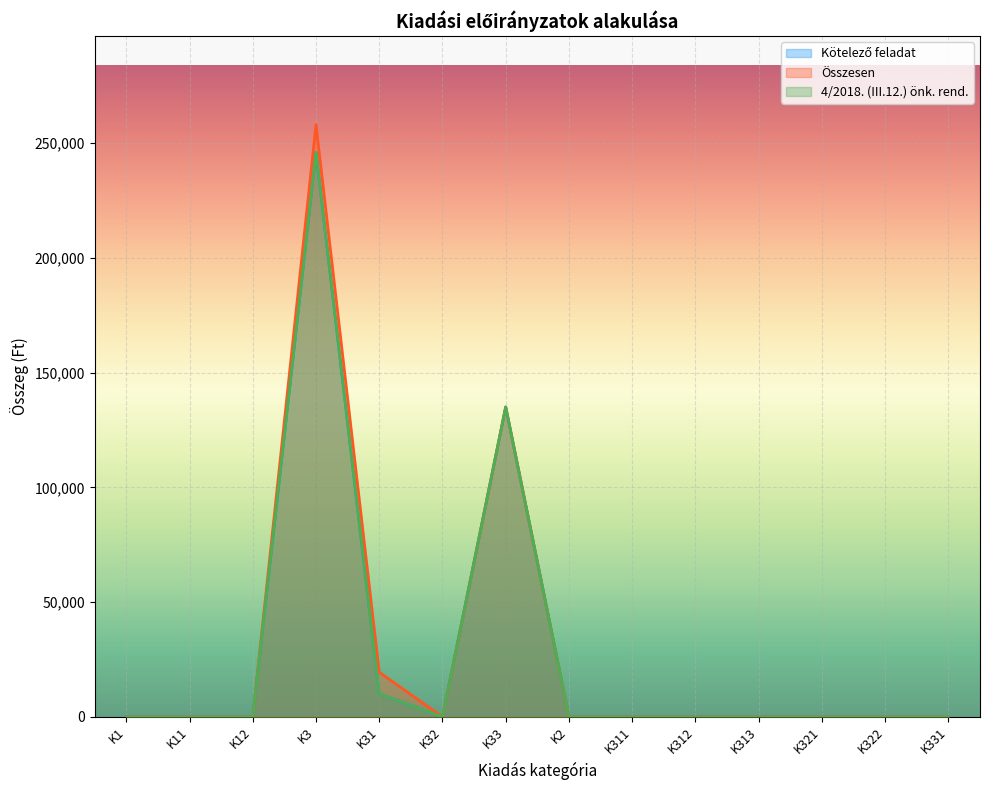

What are all the series names shown in the legend?

Kötelező feladat, Összesen, 4/2018. (III.12.) önk. rend.